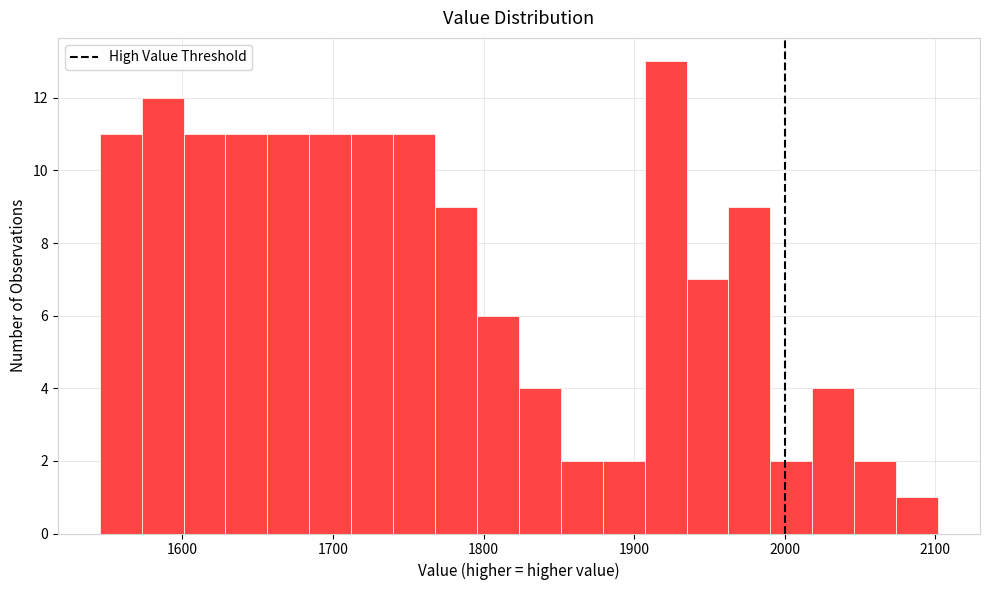

Around what value on the x-axis is the tallest bar? Give the approximate position of its centre, as read against the axis.

1920